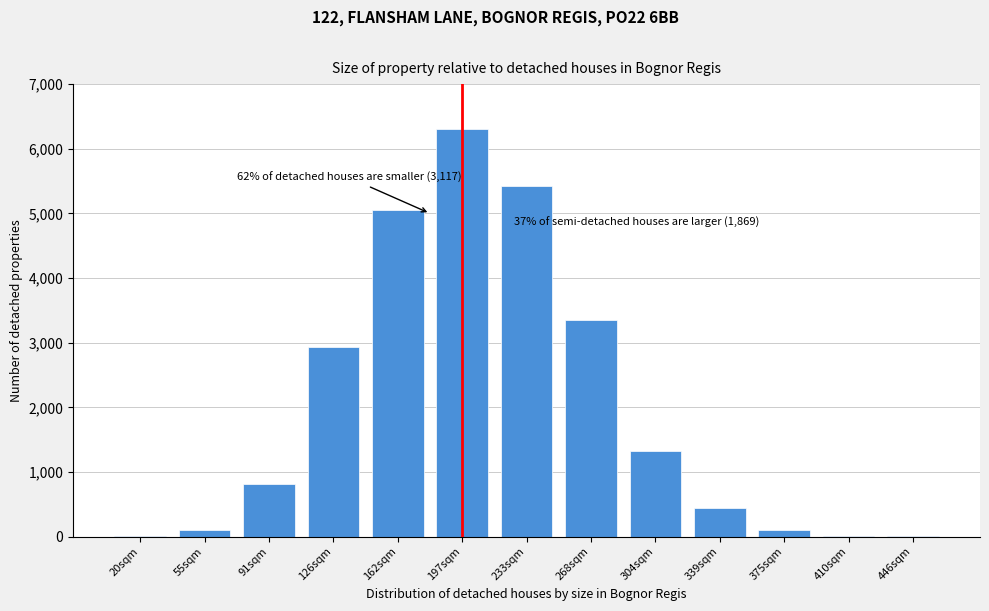

True or false: the data shows 6304 at 197sqm.

True